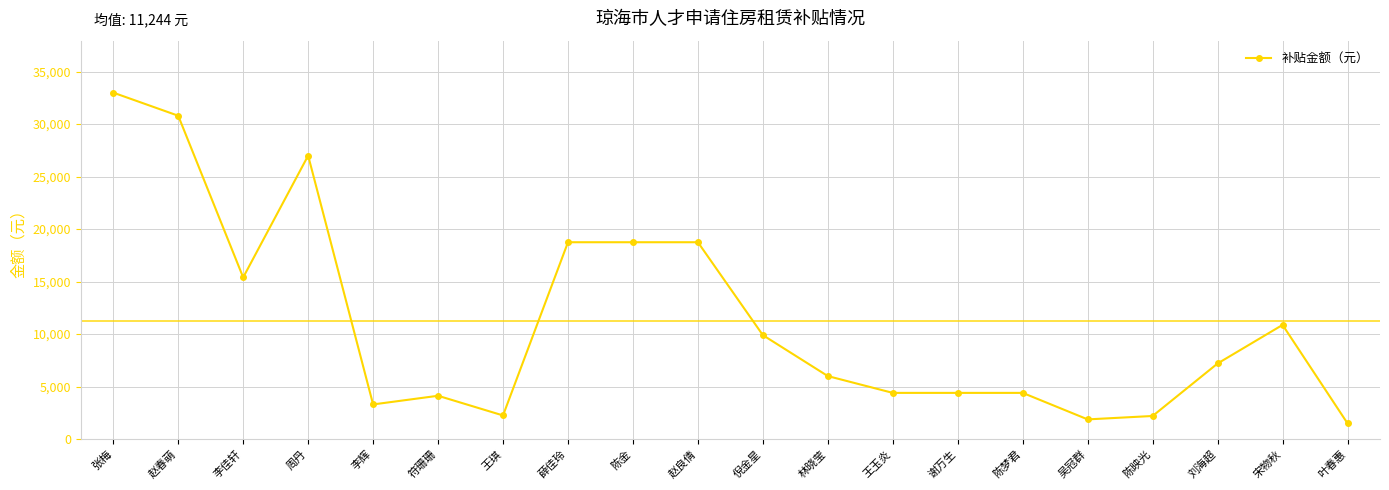

The value at 吴冠群 is 1875. True or false?

True